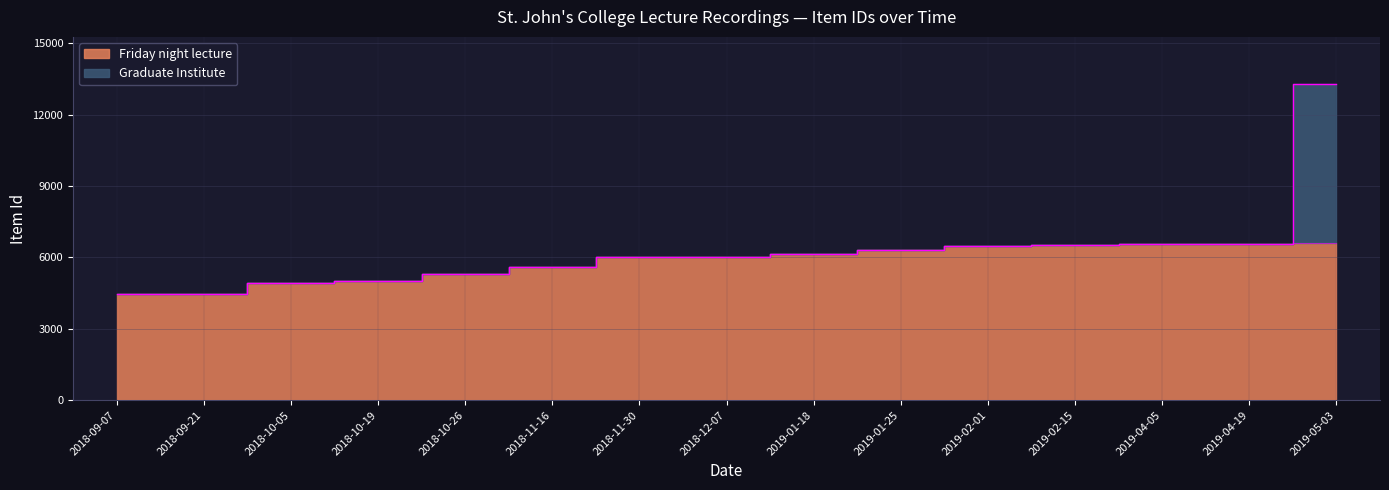

What position from the right is 2018-10-05?

13